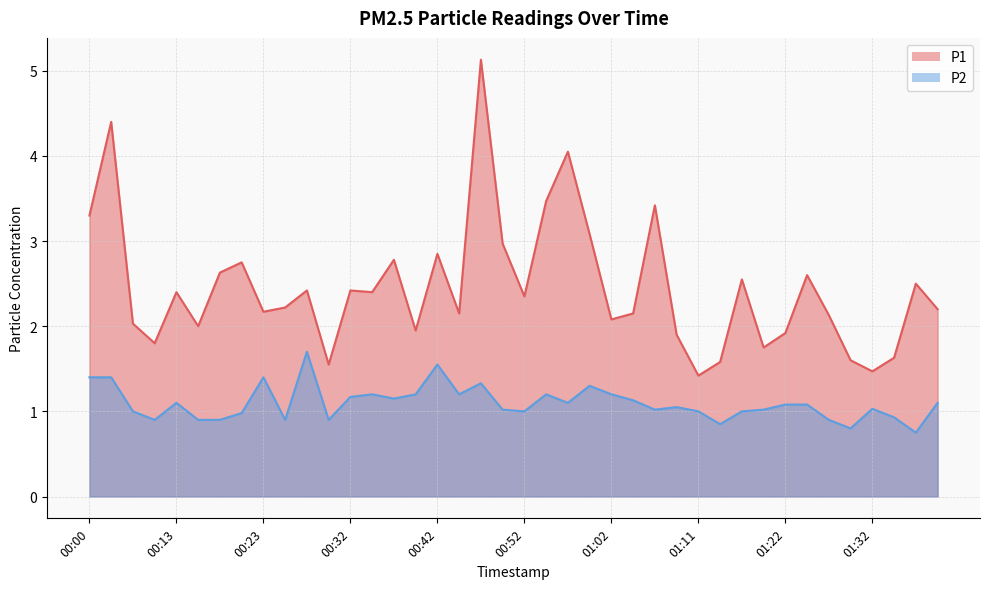

The value of P1 at 01:16 is 4.1. True or false?

False